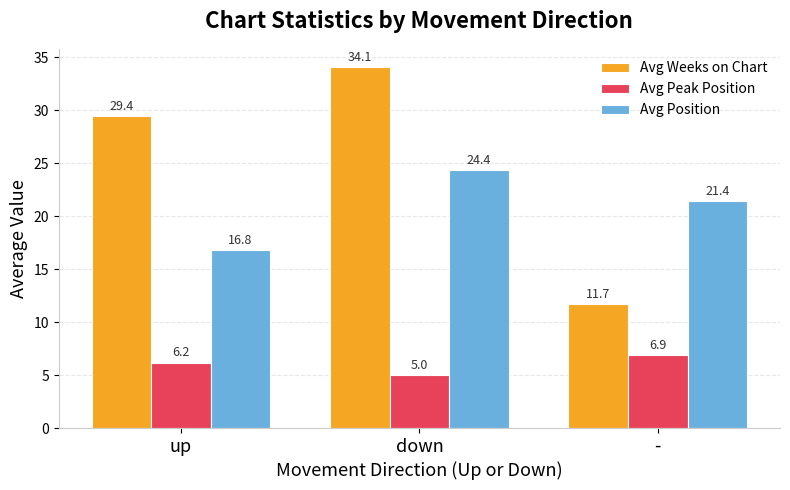

What position from the left is down?

2